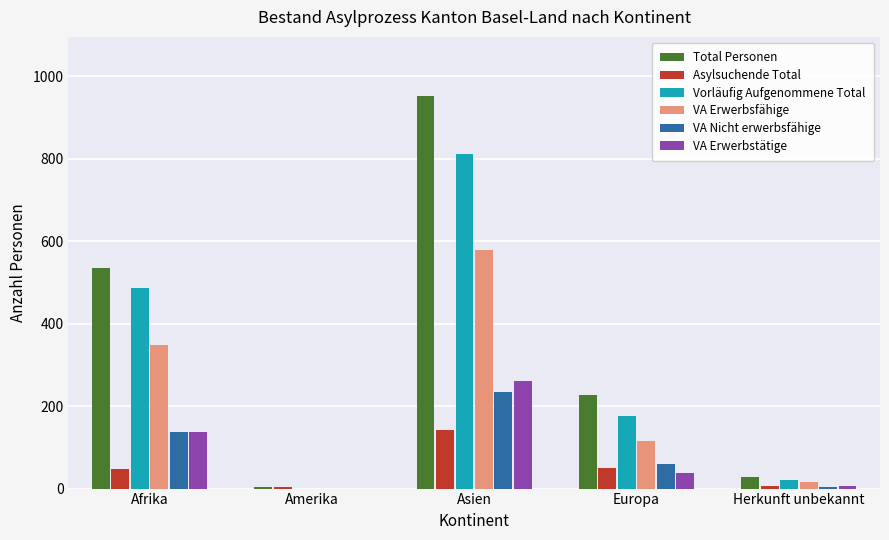

Which series has the largest range (max minus min)?

Total Personen